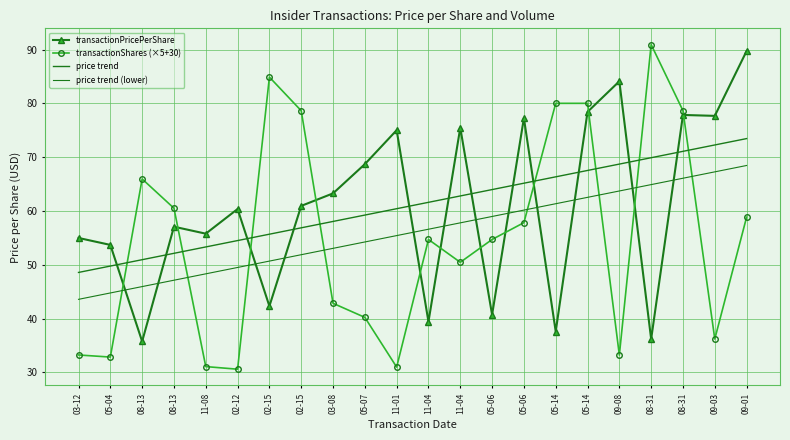

What is the total value across all series at 05-06?

218.3